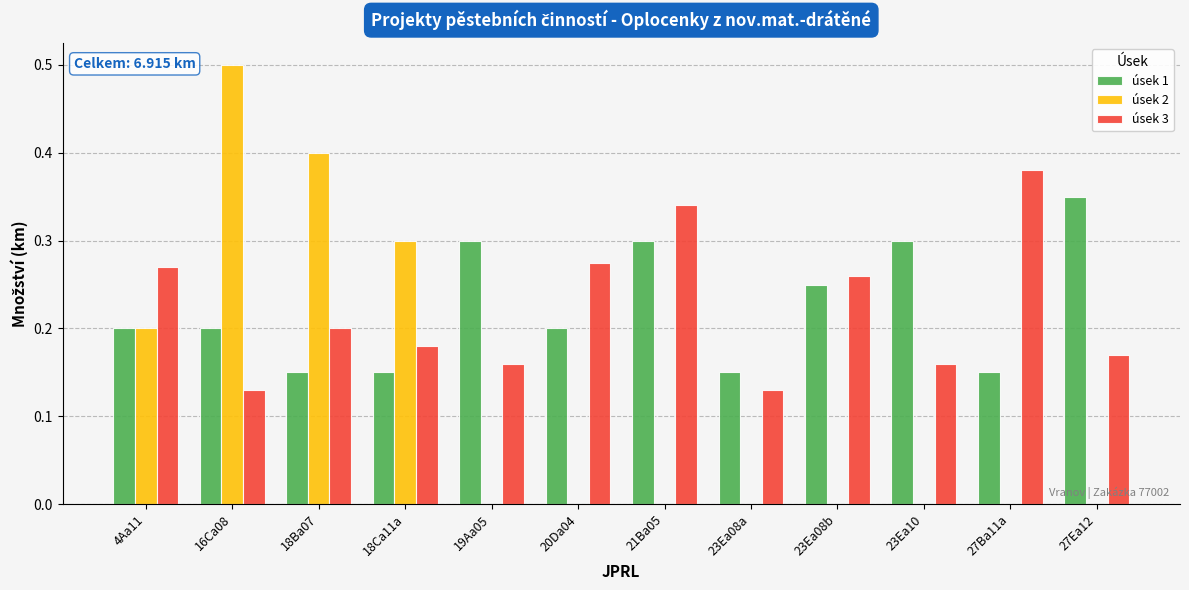

At which category is the sum across all series the highest?

16Ca08